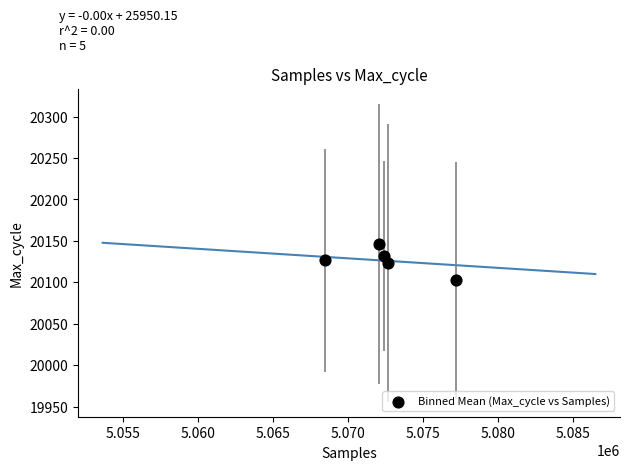

What is the range of X values (max minus min)?

8704.2